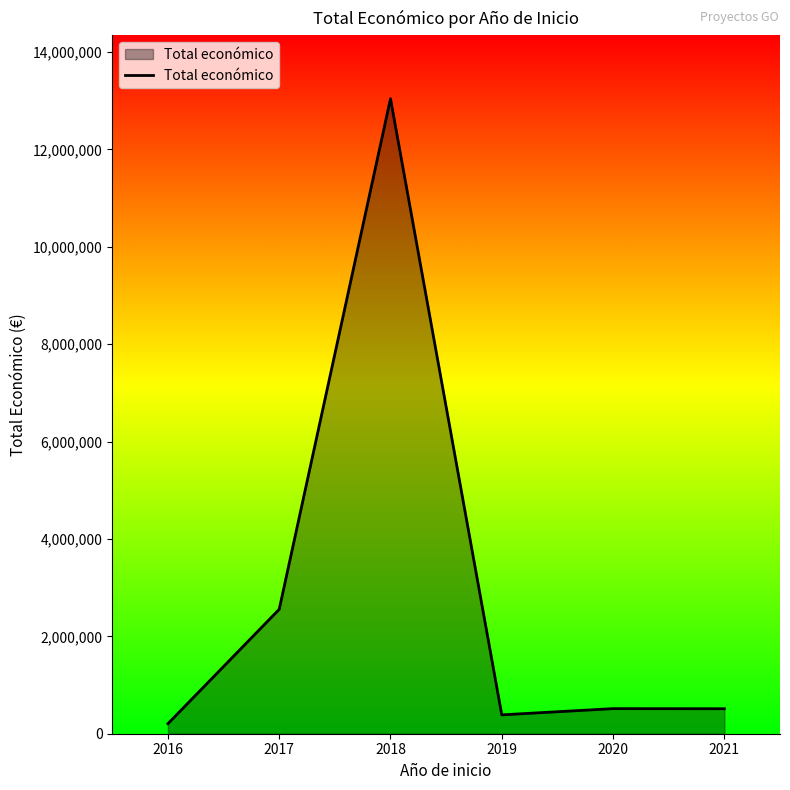

At which label does the data first exceed 515491?

2017